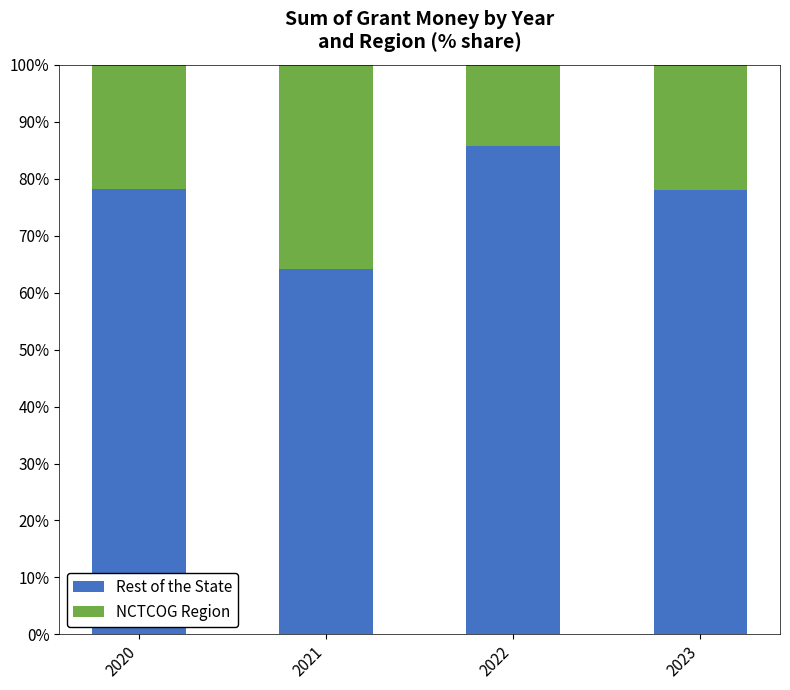

The value of Rest of the State at 2021 is 64.2. True or false?

True